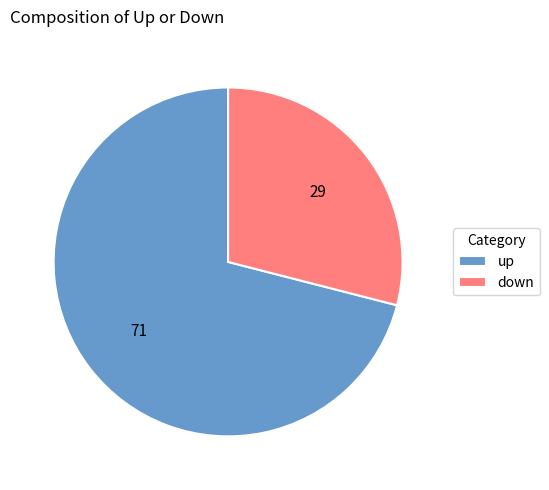

True or false: down accounts for 29% of the total.

True